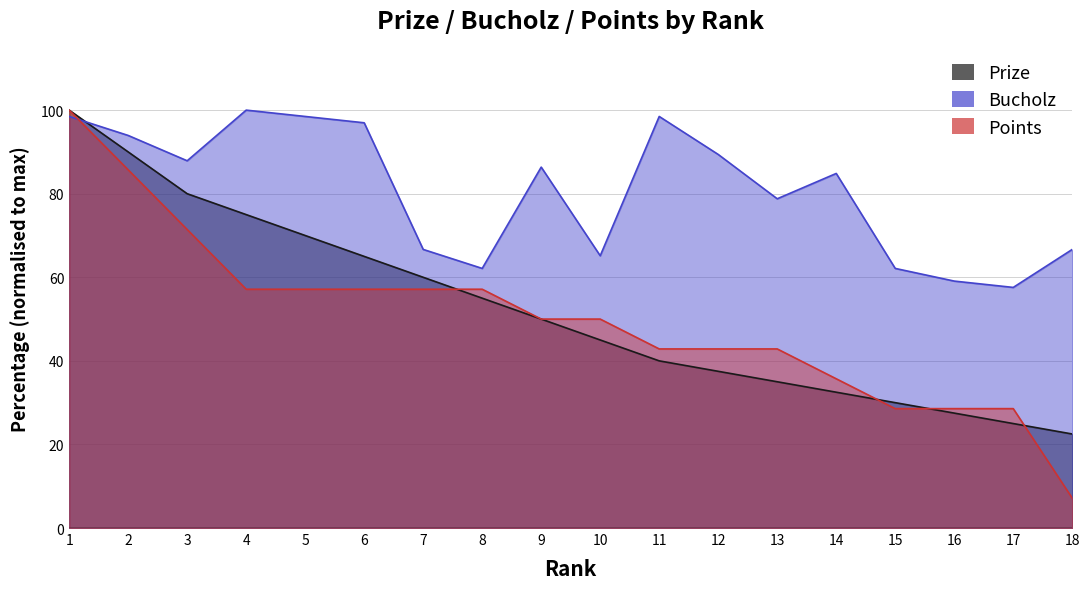

Where do Bucholz and Prize first cross each other?

1 and 2